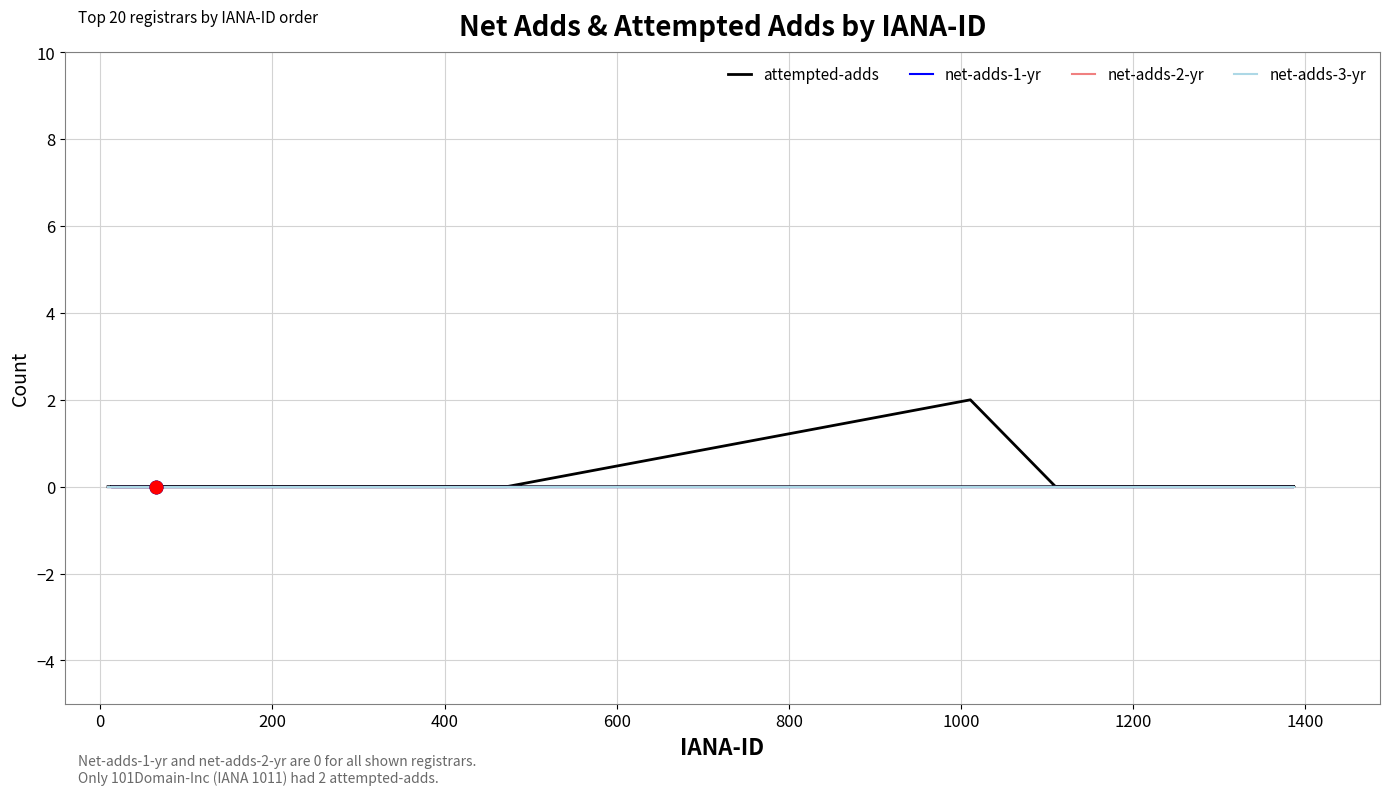

Which series has the widest spread of Y values?

attempted-adds